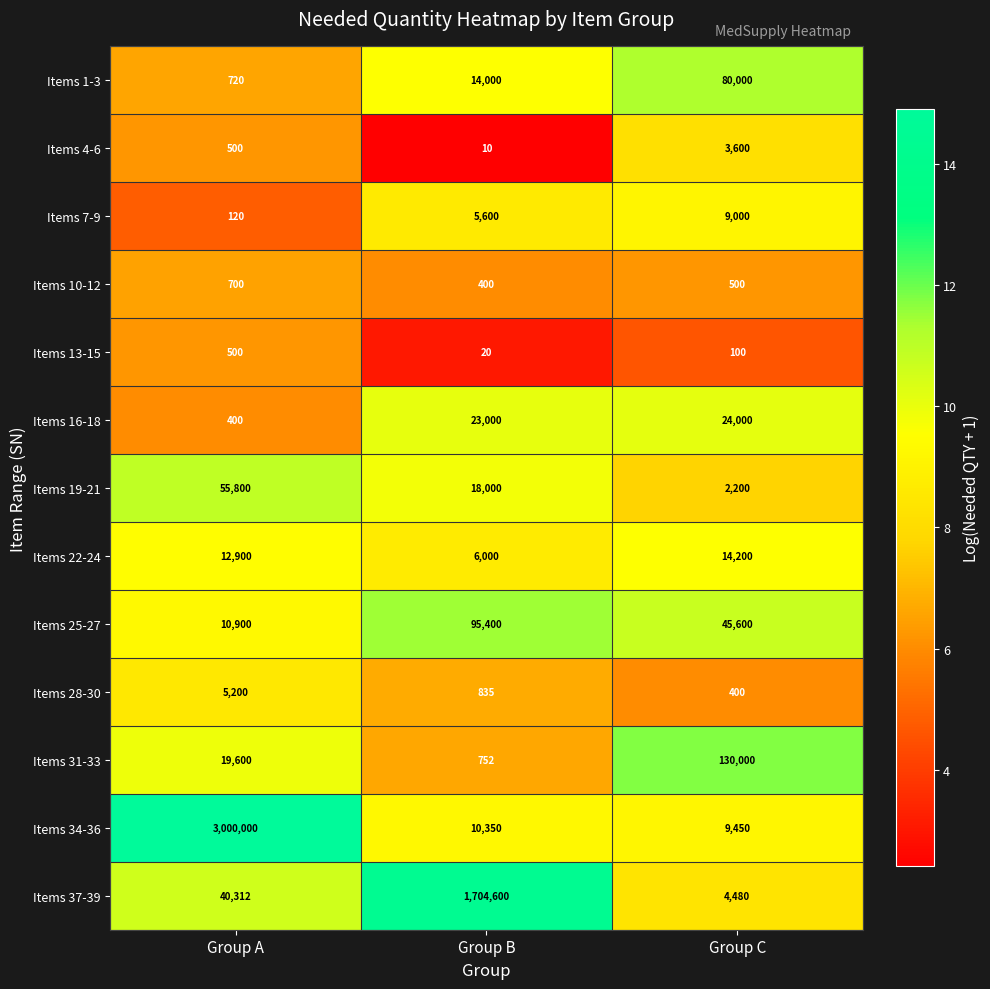

What is the highest value of the Items 4-6 series?

3600